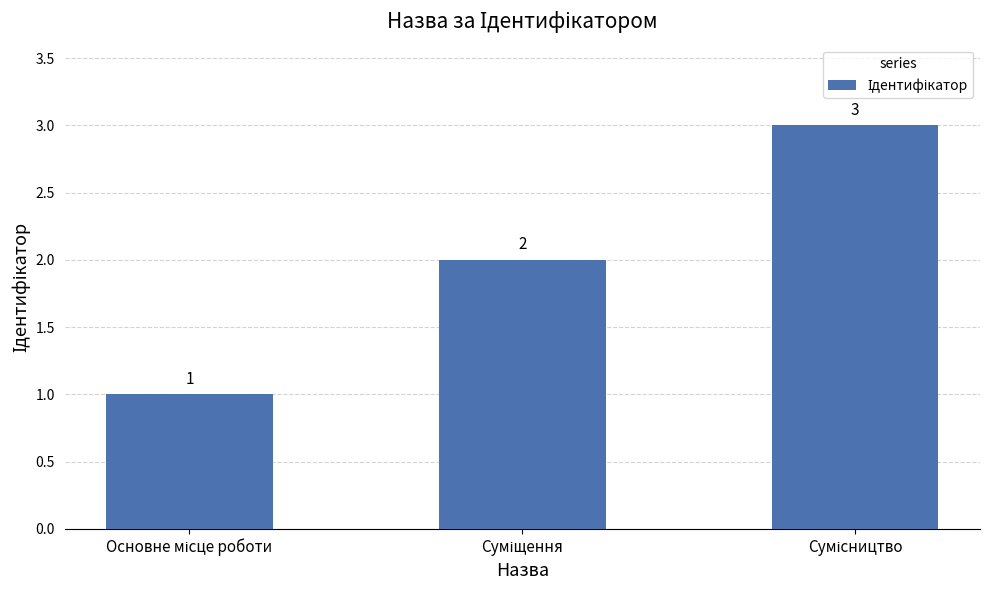

How many values are between 1 and 3?

3